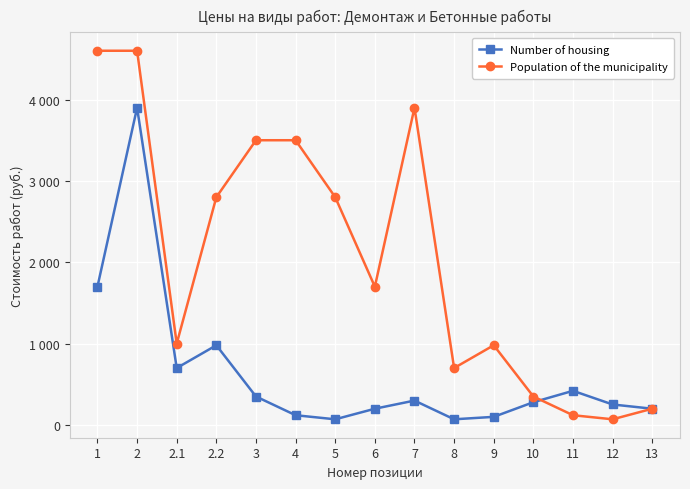

Which series ends up on top after the final intersection of Population of the municipality and Number of housing?

Number of housing